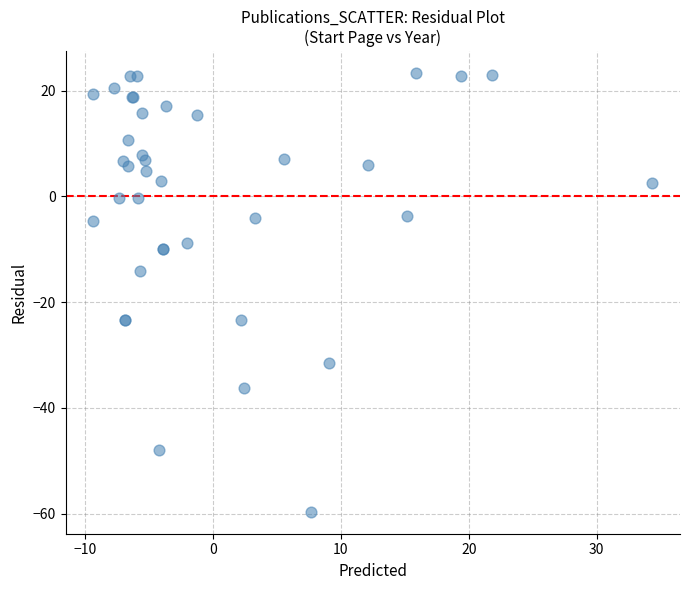

What Y value in the scatter plot is closest to -18?

-14.2